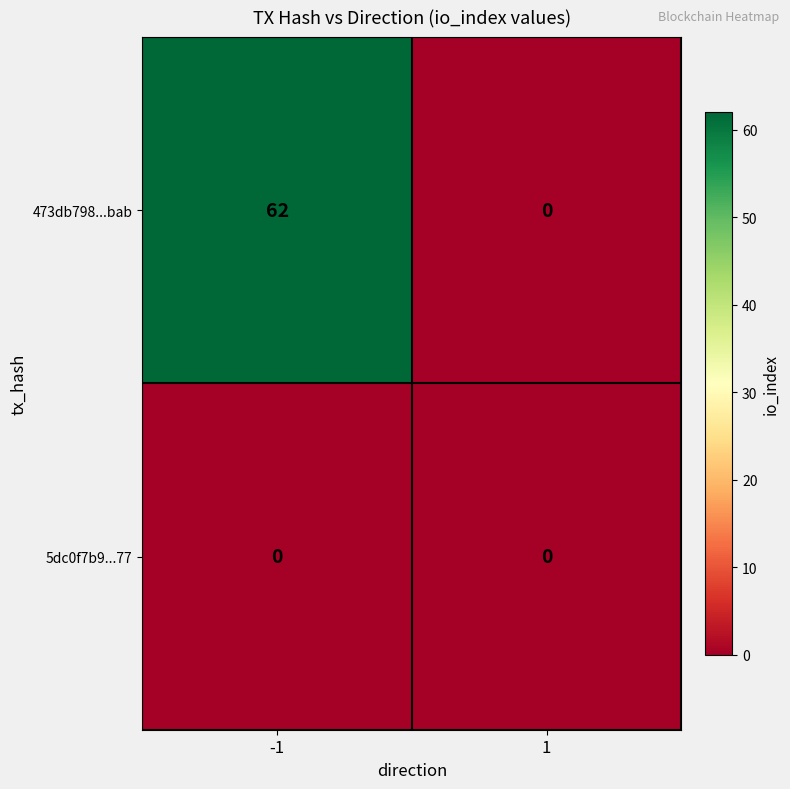

Between -1 and 1, which series saw the biggest shift?

473db798...bab